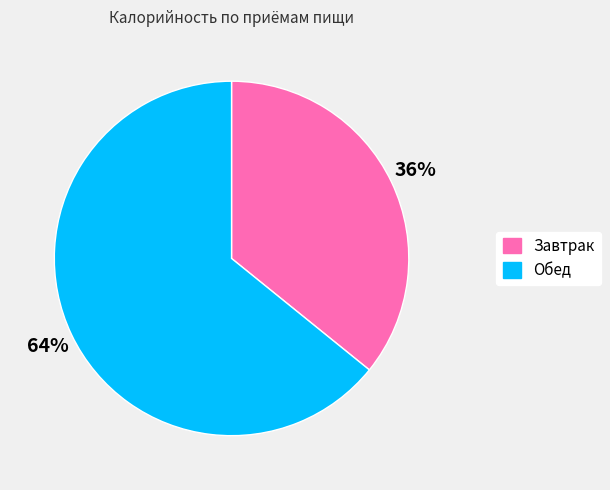

To the nearest percent, what portion does Обед represent?

64%